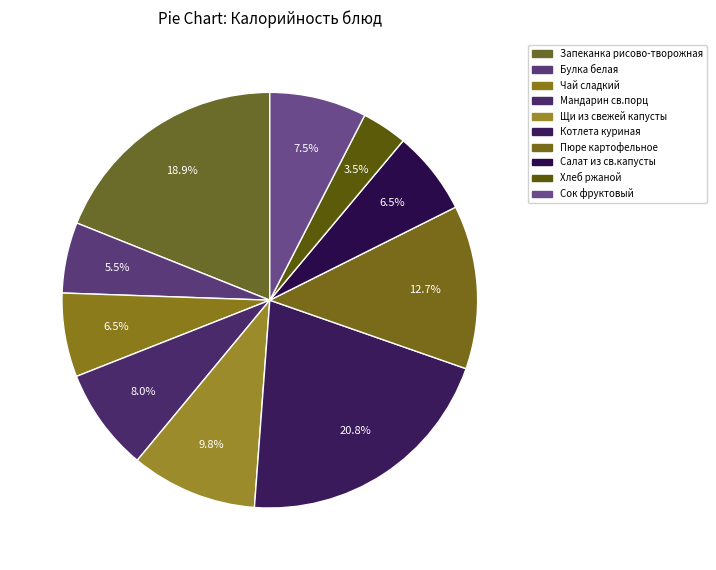

Is it true that Пюре картофельное is 25% of the pie?

False